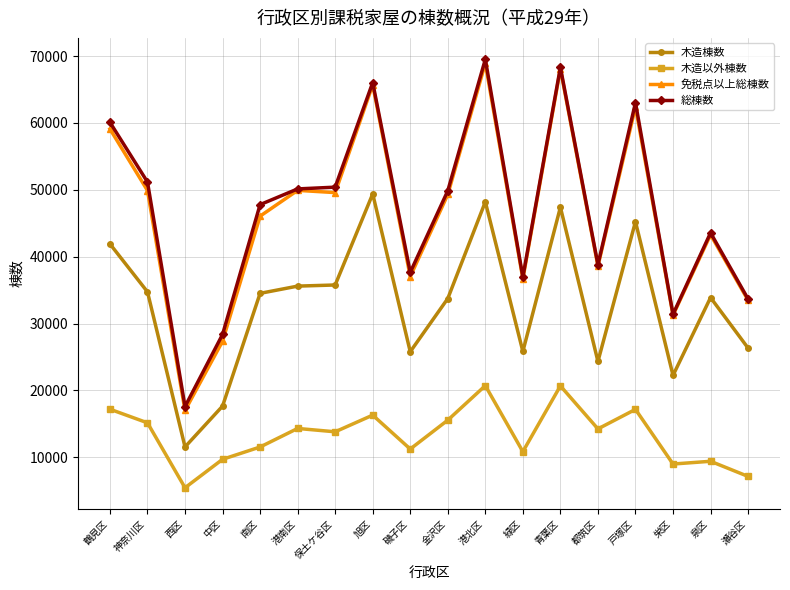

True or false: 木造以外棟数 and 木造棟数 intersect in this chart.

False